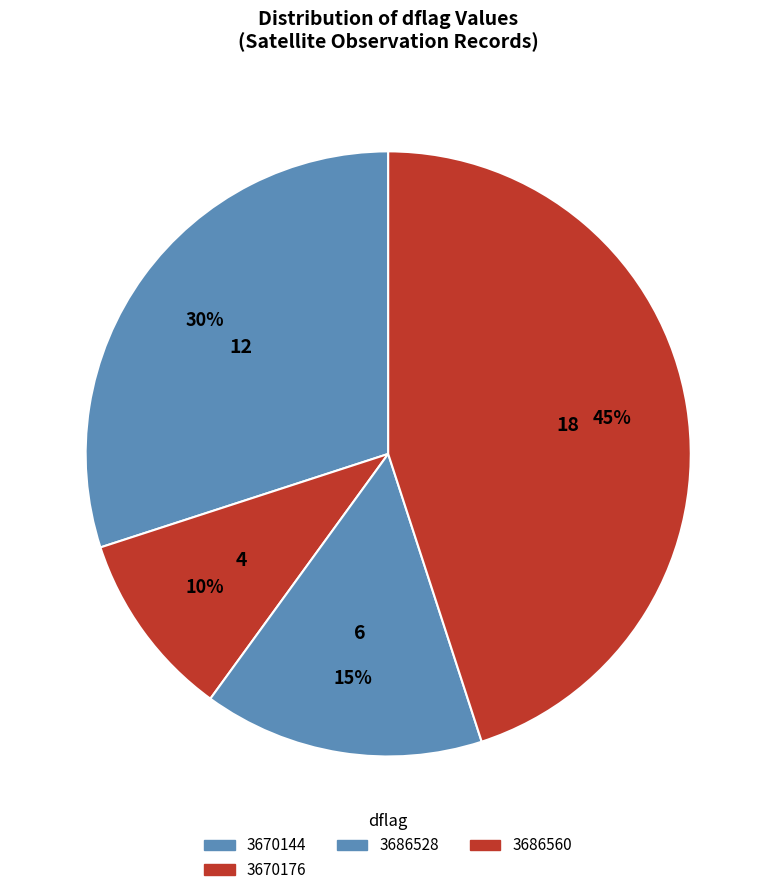

Rank the categories by value from lowest to highest.

3670176, 3686528, 3670144, 3686560